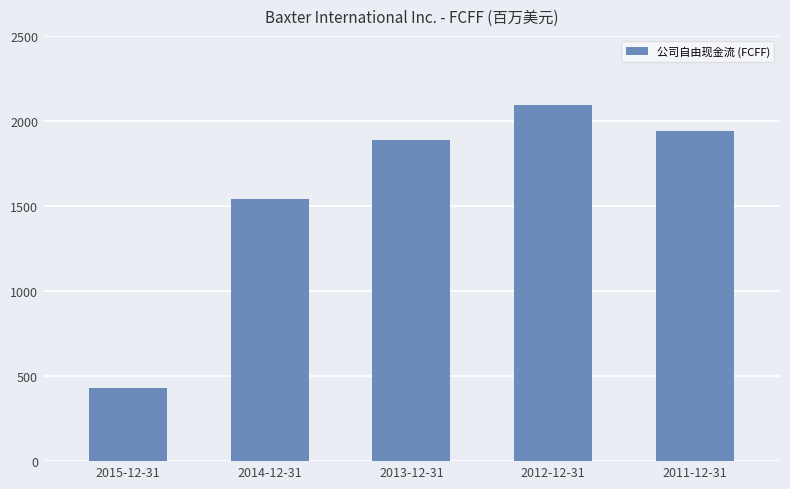

What position from the right is 2015-12-31?

5